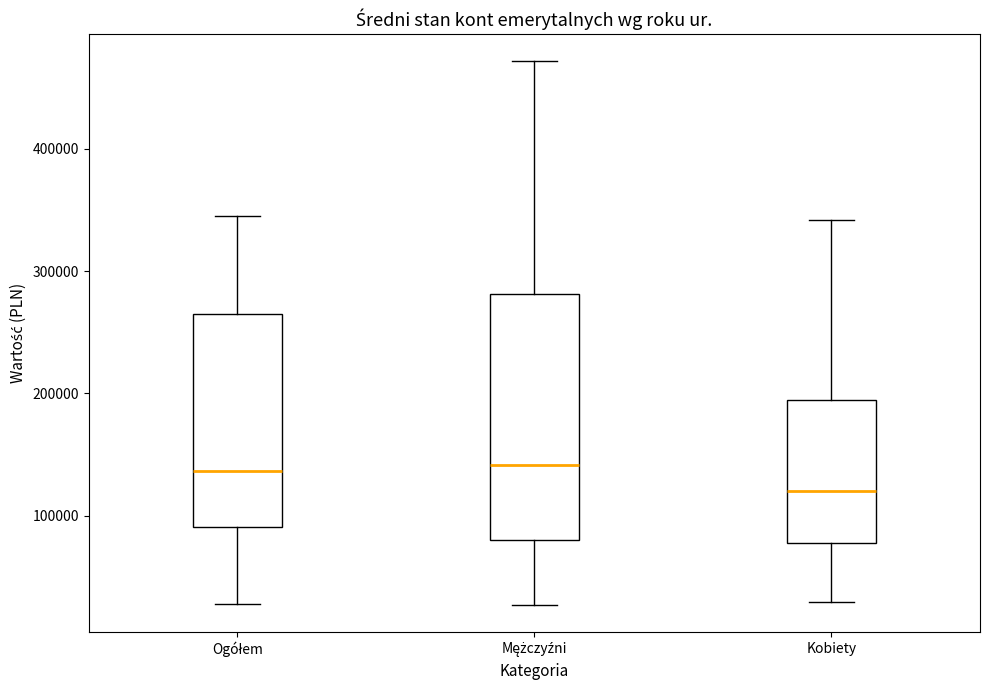

Reading left to right, read every box against the y-axis: the position of its median line, the range the box covers, and the ends of its whiskers. The values are not printed on the chart, so give them approximately, as read against the axis.

Ogółem: median 140000, box 90000 to 260000, whiskers 30000 to 340000
Mężczyźni: median 140000, box 80000 to 280000, whiskers 30000 to 470000
Kobiety: median 120000, box 80000 to 190000, whiskers 30000 to 340000